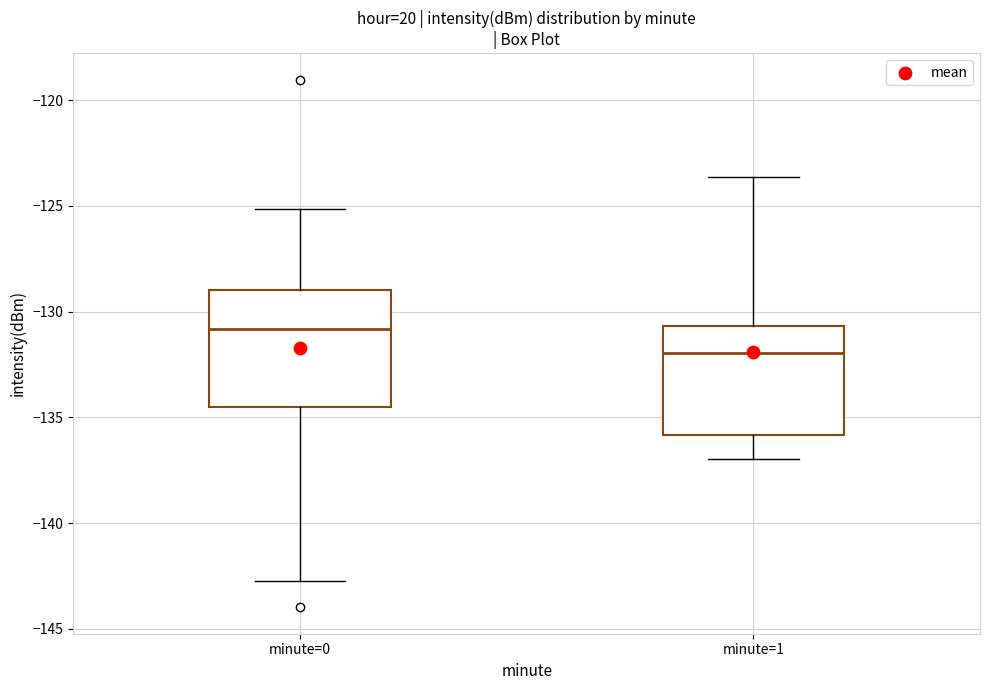

Reading left to right, transcribe this box plot: for each box, give where its median line is, the range the box spans, and where its two whiskers end, as read against the y-axis. The values are not printed on the chart, so give them approximately, as read against the axis.

minute=0: median -131.0, box -134.5 to -129.0, whiskers -142.5 to -125.0
minute=1: median -132.0, box -136.0 to -130.5, whiskers -137.0 to -123.5